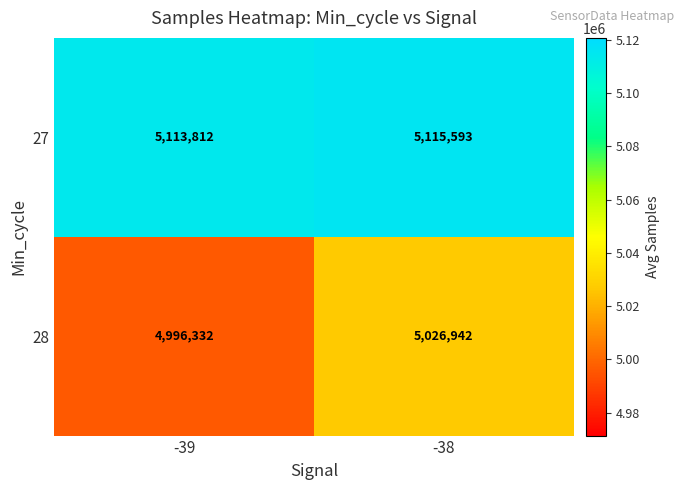

The value of 28 at -38 is 5026942. True or false?

True